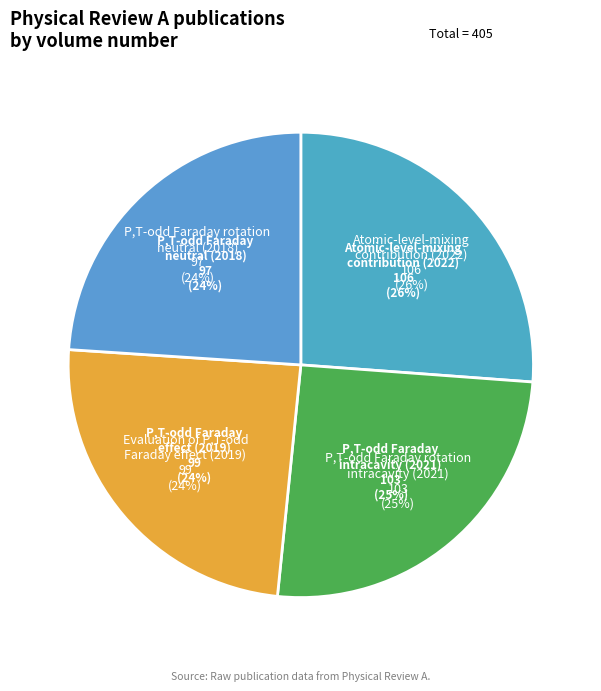

How much of the chart is everything except P,T-odd Faraday rotation
neutral (2018)?

76.0%